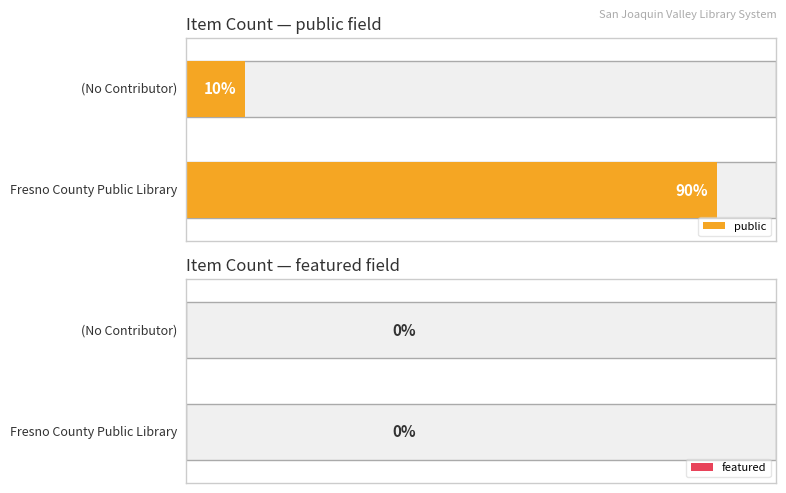

List the series in order of their peak value, lowest first.

featured, public